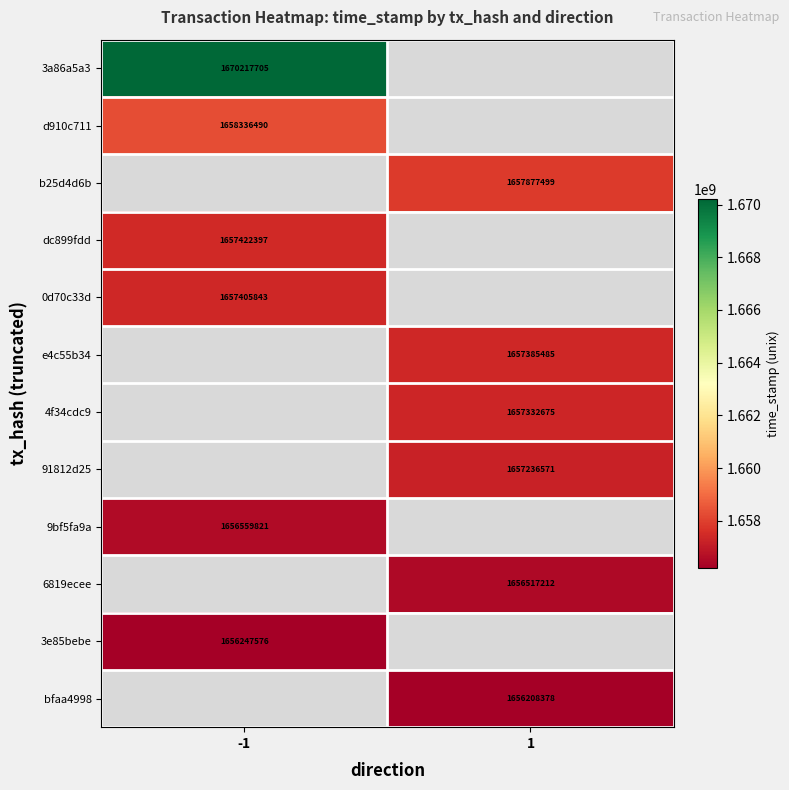

Is the value of 6819ecee at 1 greater than the value of 3a86a5a3 at -1?

No